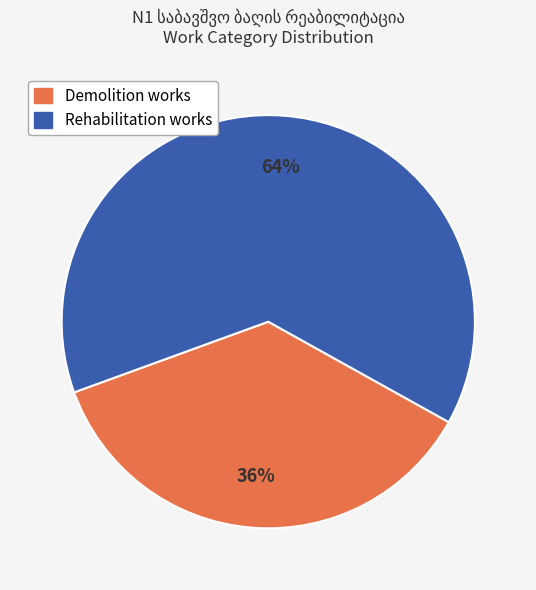

To the nearest percent, what is the average slice percentage?

50%